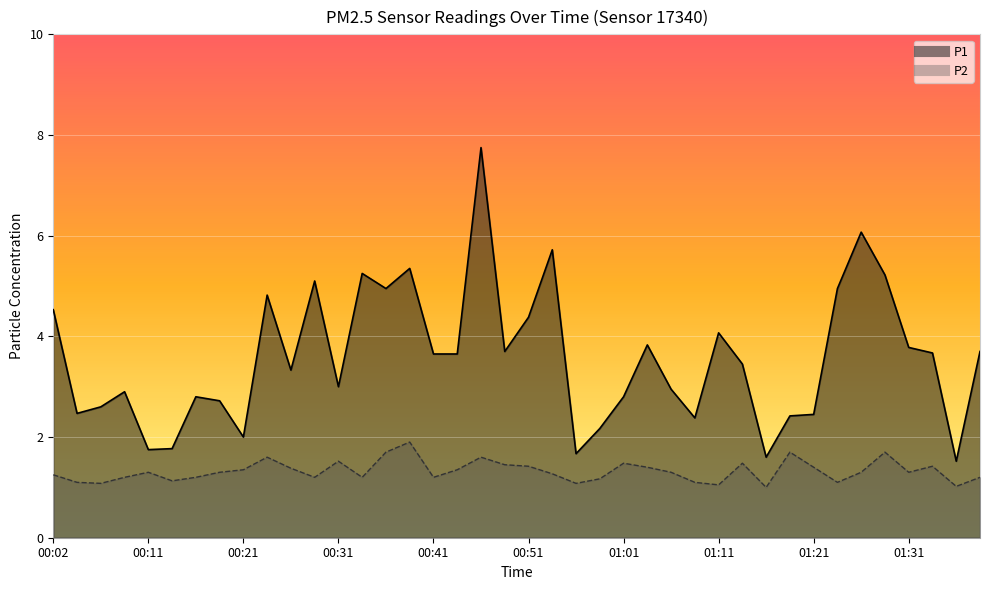

True or false: P1 and P2 cross at least once.

False